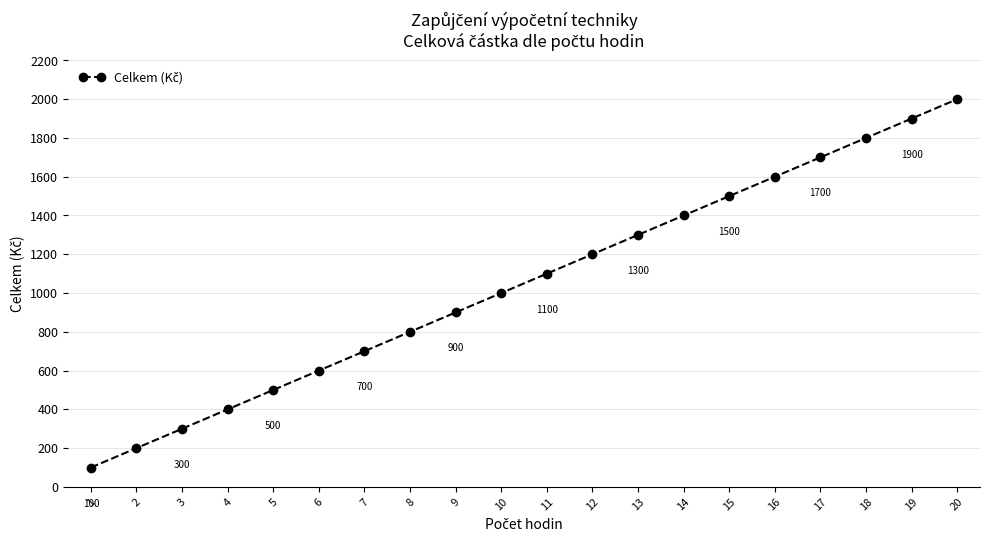

What is the change in value from 7 to 8?

+100